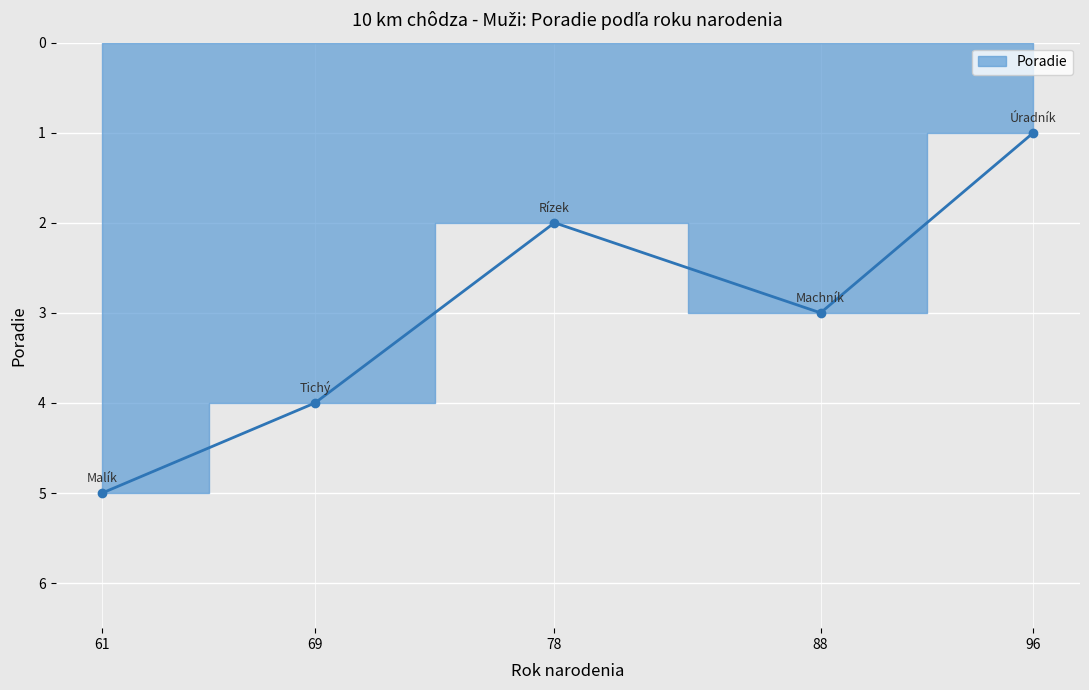

List the labels in order of value, largest first.

61, 69, 88, 78, 96